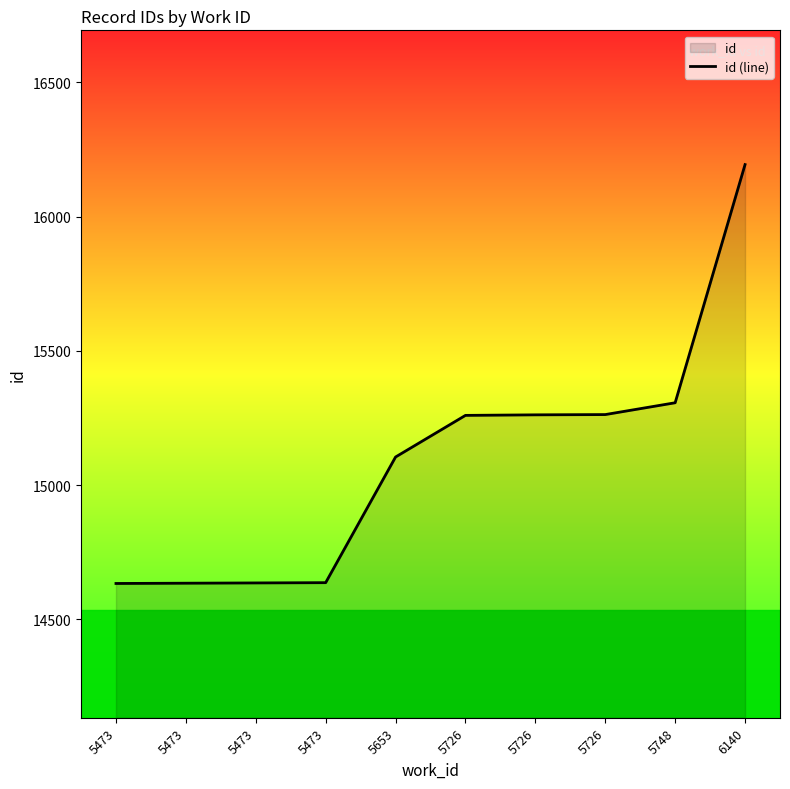

Rank the categories by value from highest to lowest.

6140, 5748, 5726, 5726, 5726, 5653, 5473, 5473, 5473, 5473